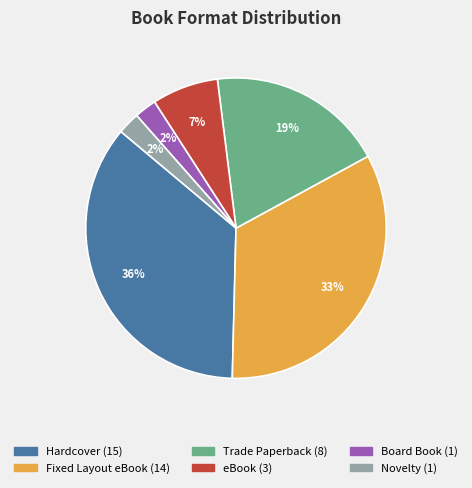

Is it true that Novelty is 2% of the pie?

True